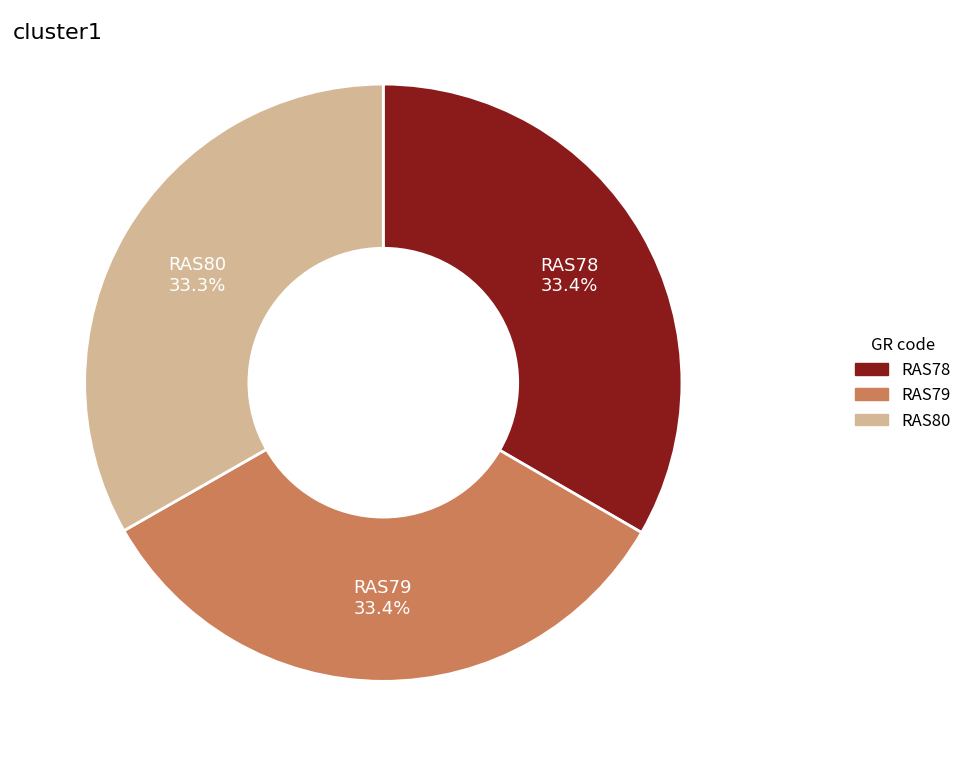

True or false: RAS80 accounts for 33% of the total.

True